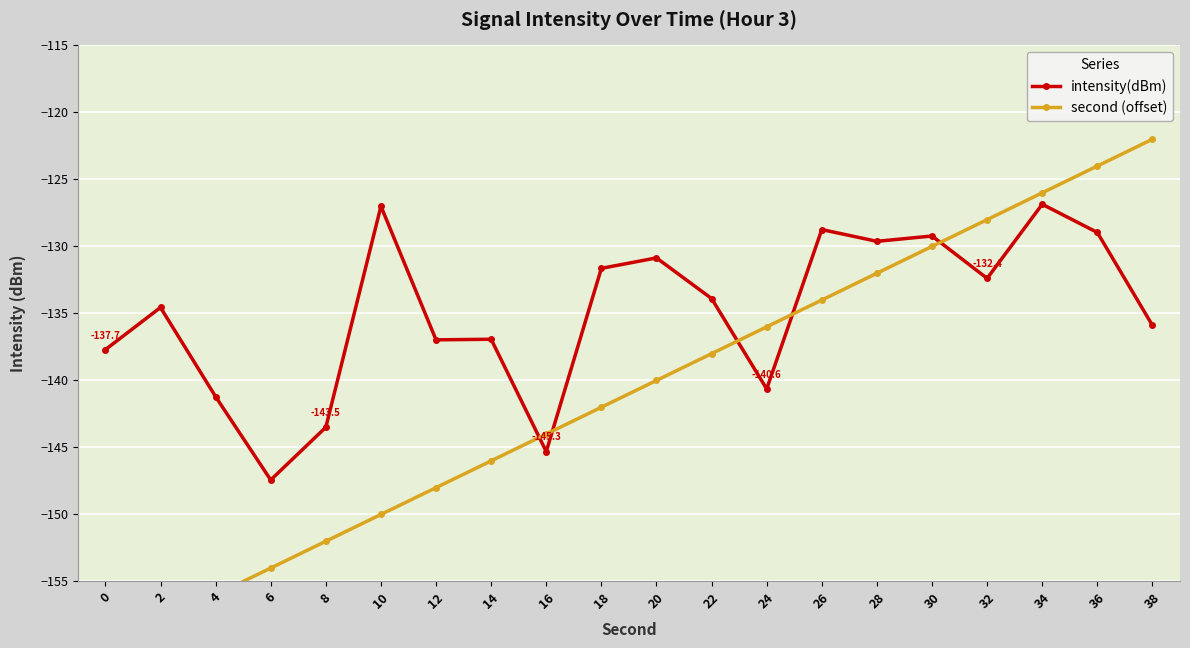

What is the difference between the second (offset) values at 30 and 14?

16.0